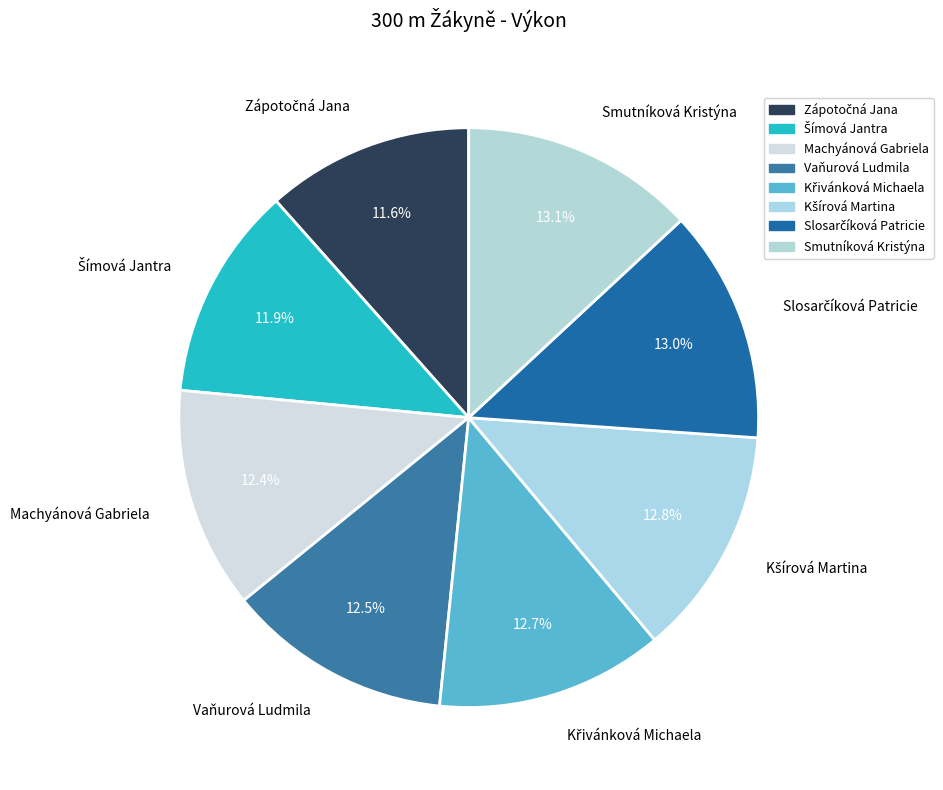

What percentage is NOT represented by Machyánová Gabriela?

87.6%